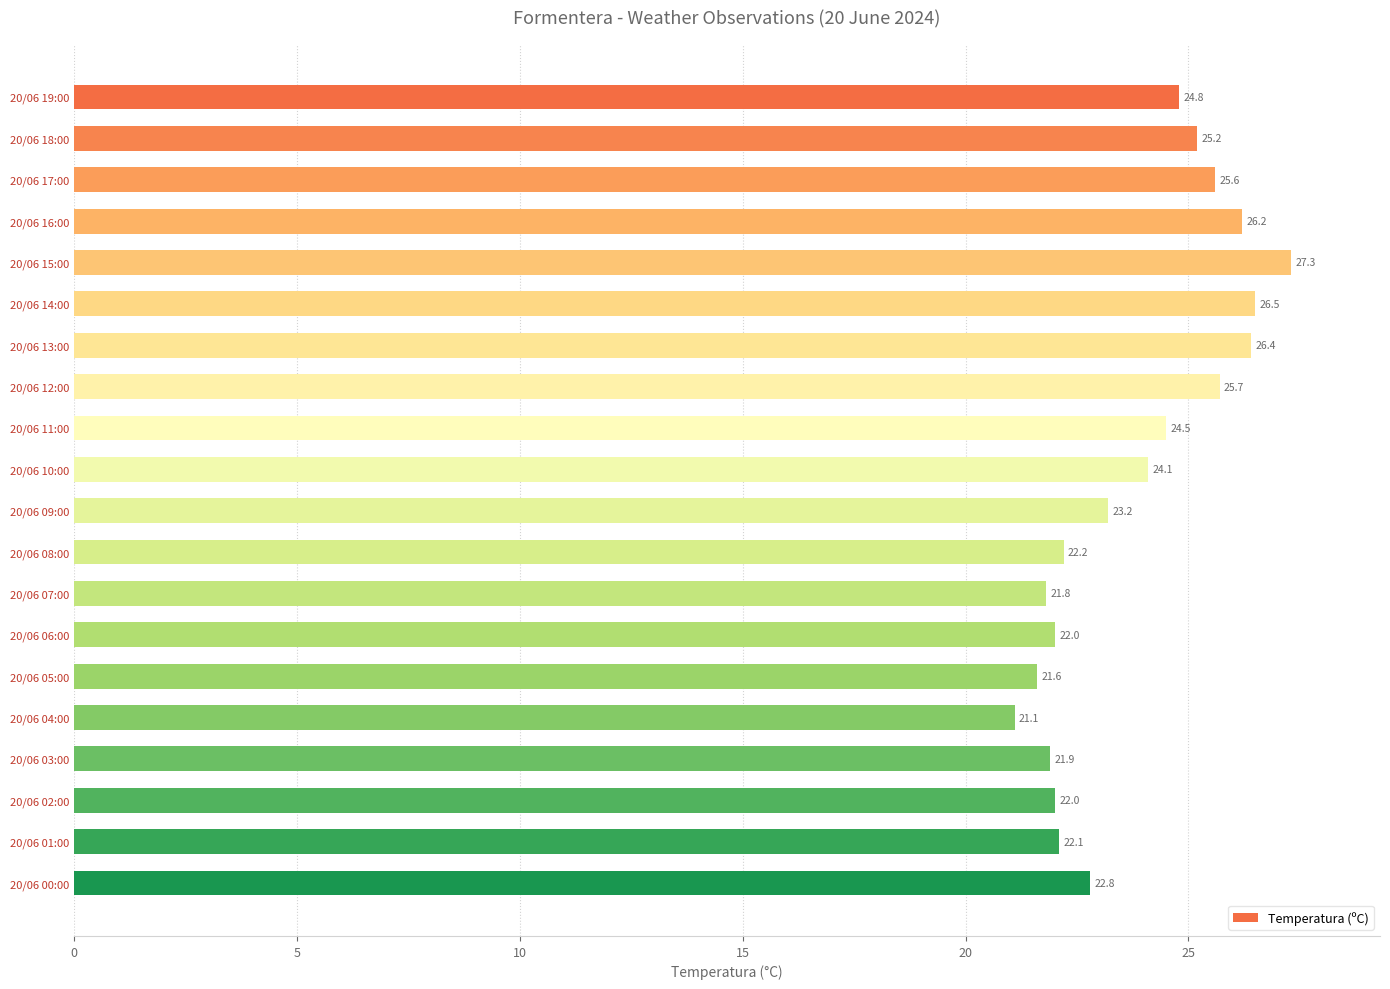

What is the difference between the maximum and minimum values?

6.2